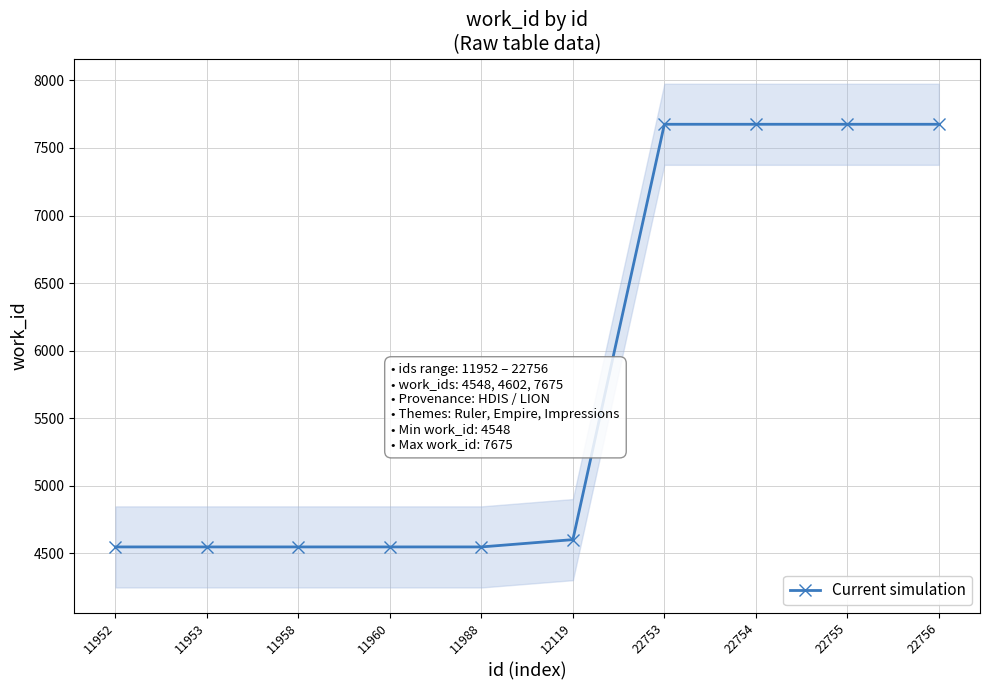

What is the difference between the maximum and minimum values?

3127